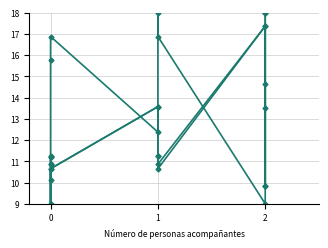

Does the chart have visible grid lines?

Yes